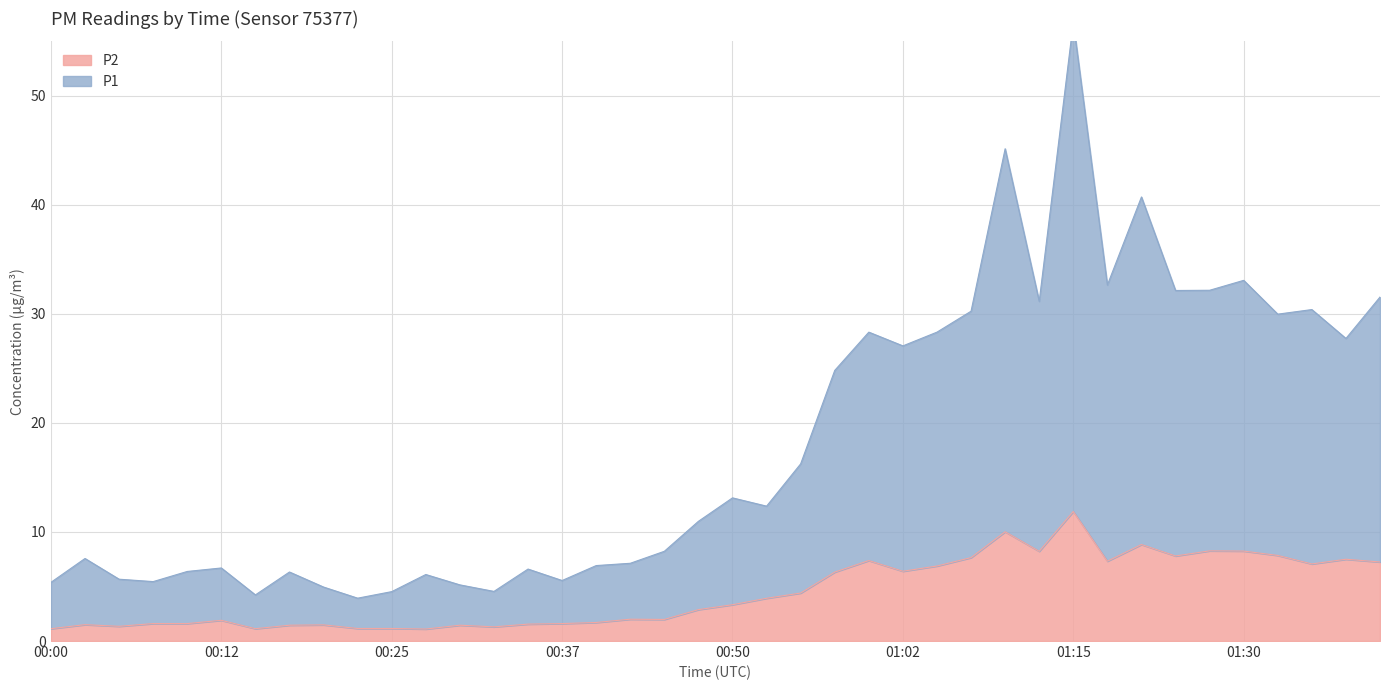

List the series in order of their overall mean, lowest first.

P2, P1